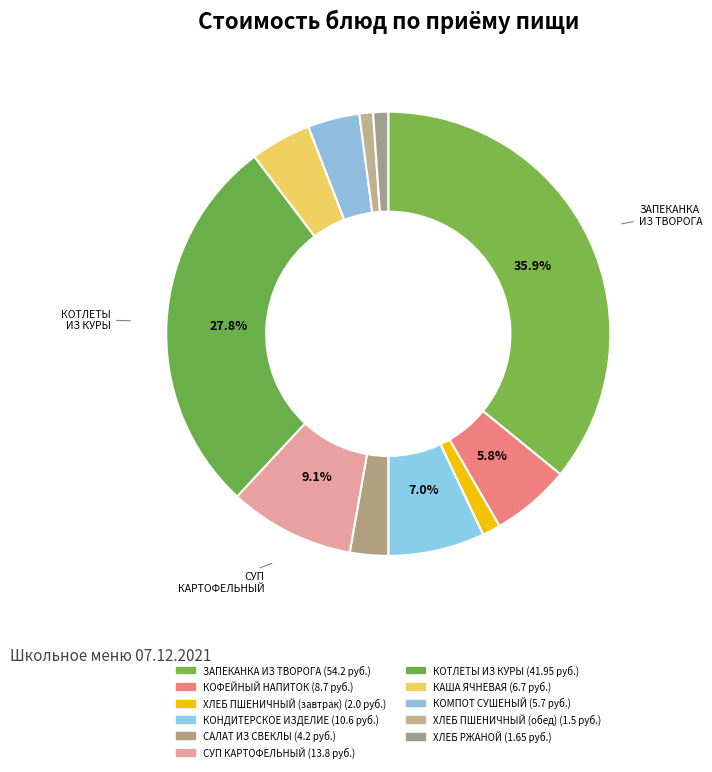

Count the number of slices in the pie.

11